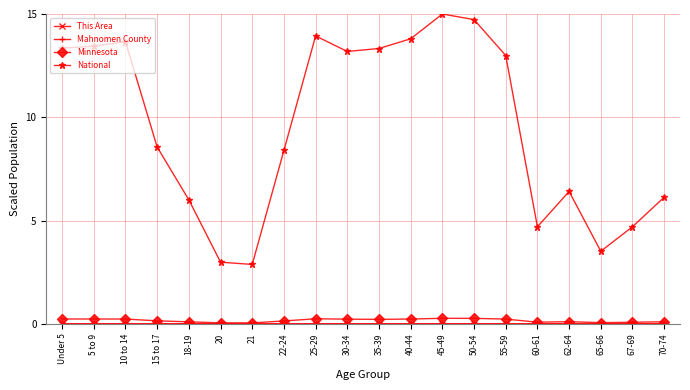

Which series has the largest range (max minus min)?

National